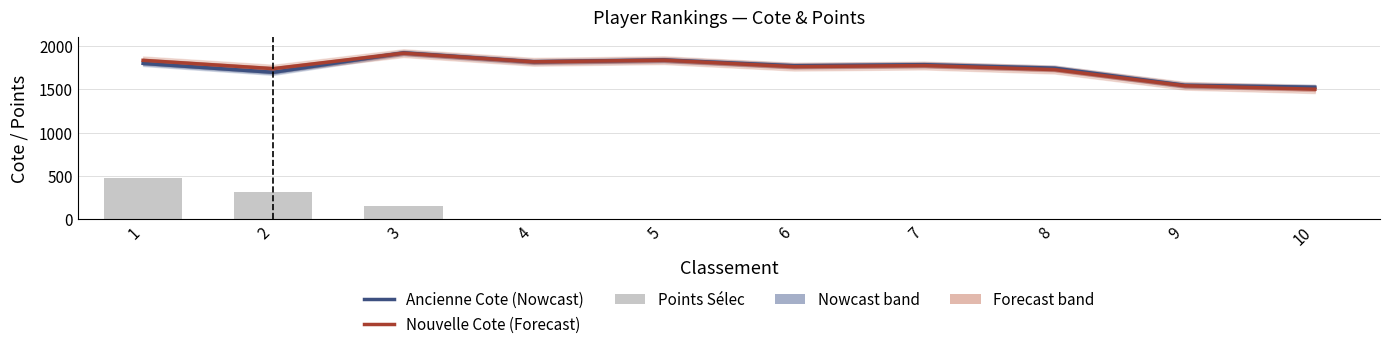

Between 8 and 2, which is larger?

8